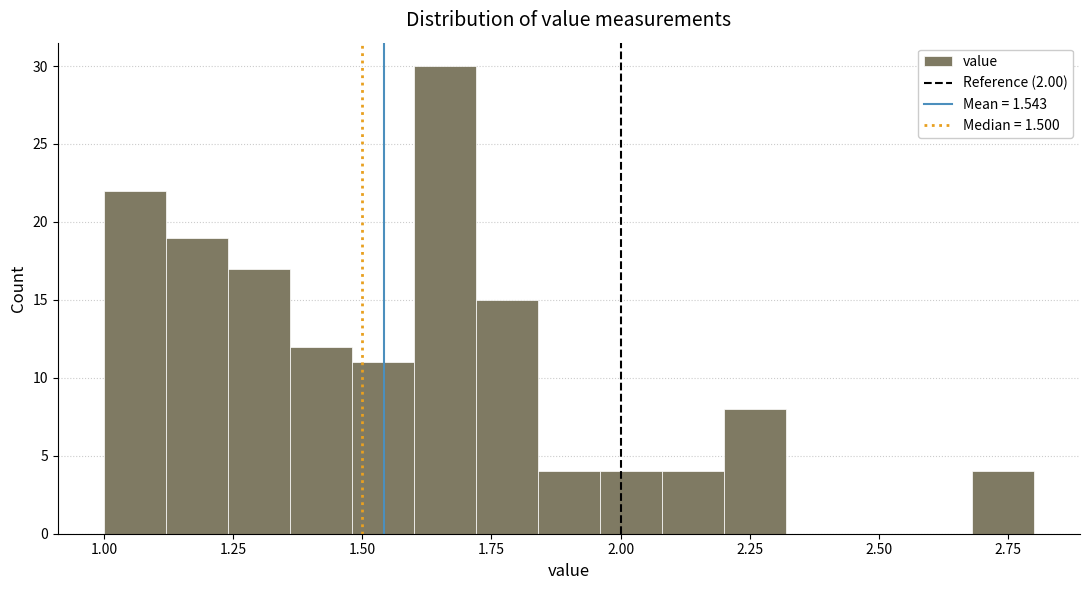

Read against the x-axis, roughly where is the centre of the tallest bar?

1.65